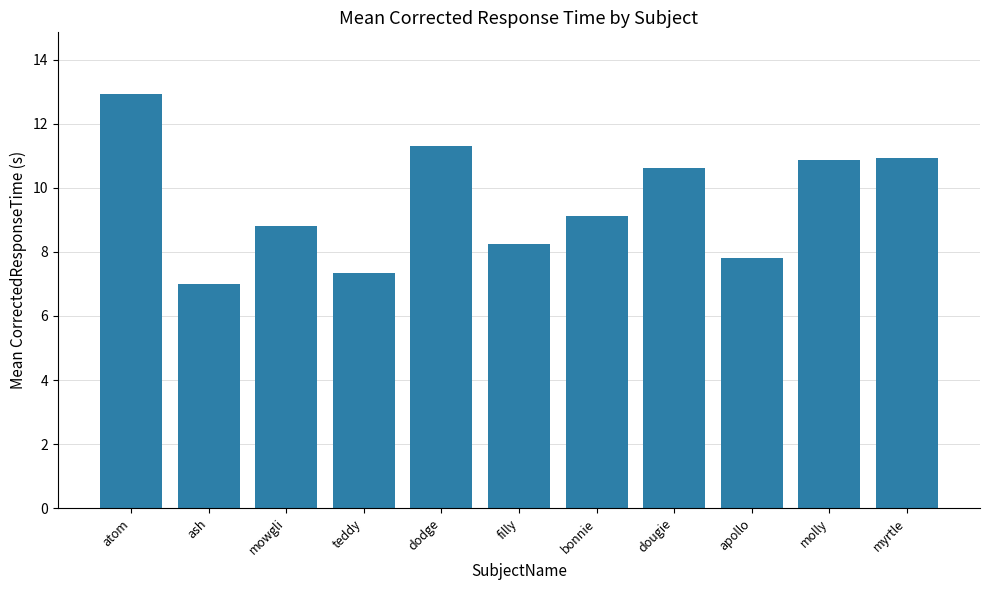

The value at bonnie is 9.1. True or false?

True